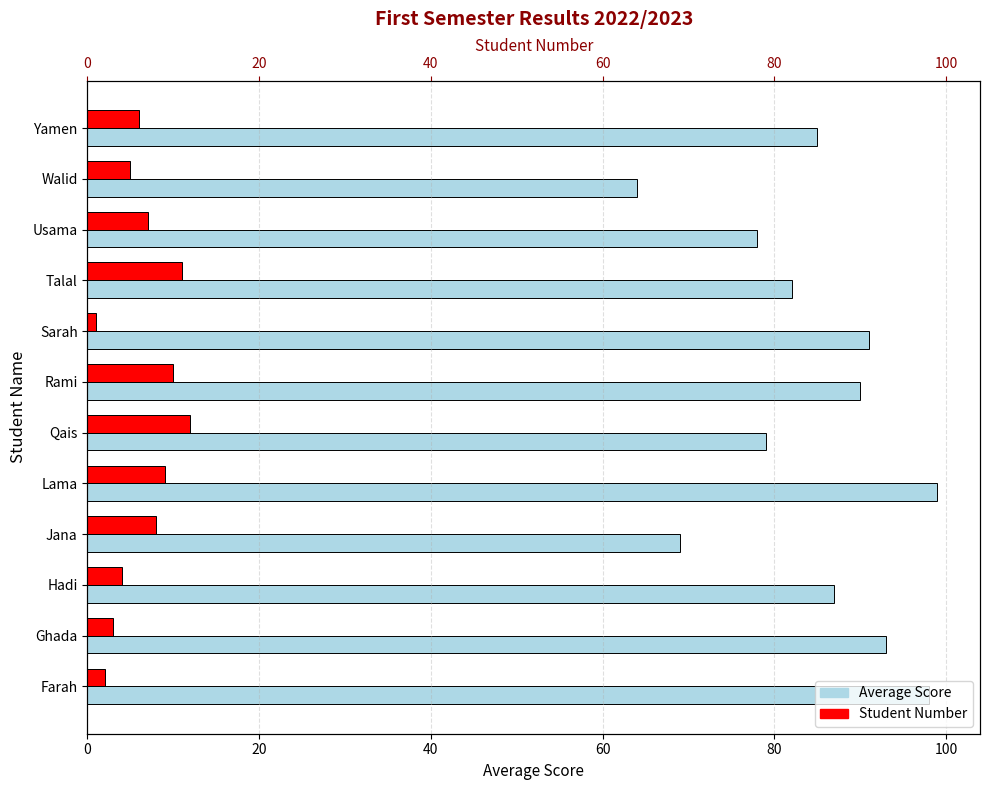

Reading left to right, list all the values displayed in this chart.

Average Score: 98	93	87	69	99	79	90	91	82	78	64	85
Student Number: 2	3	4	8	9	12	10	1	11	7	5	6